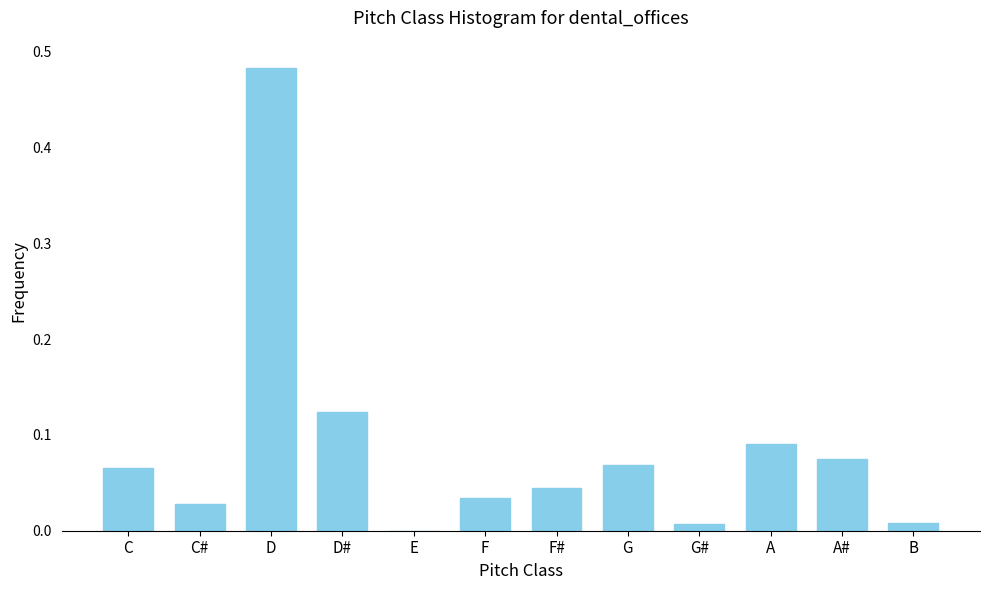

Which category has the highest value across all series?

D